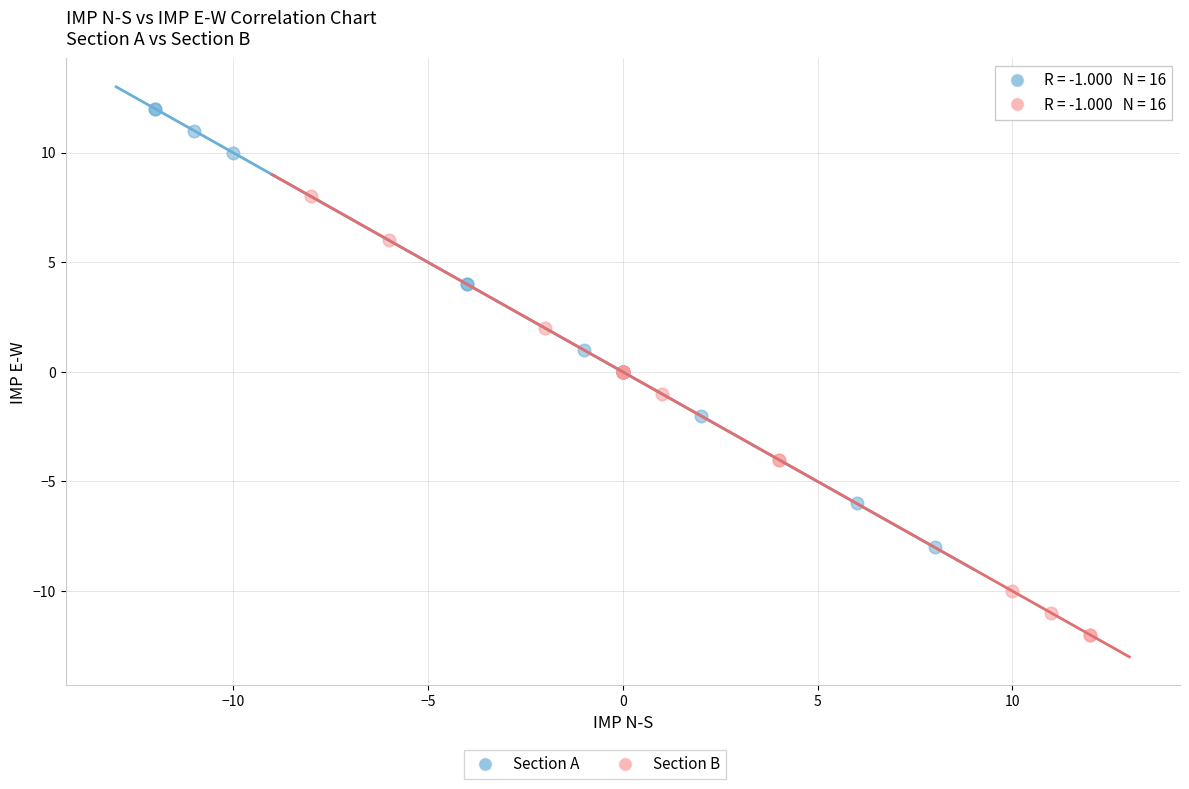

Which series reaches the maximum Y coordinate?

Section A